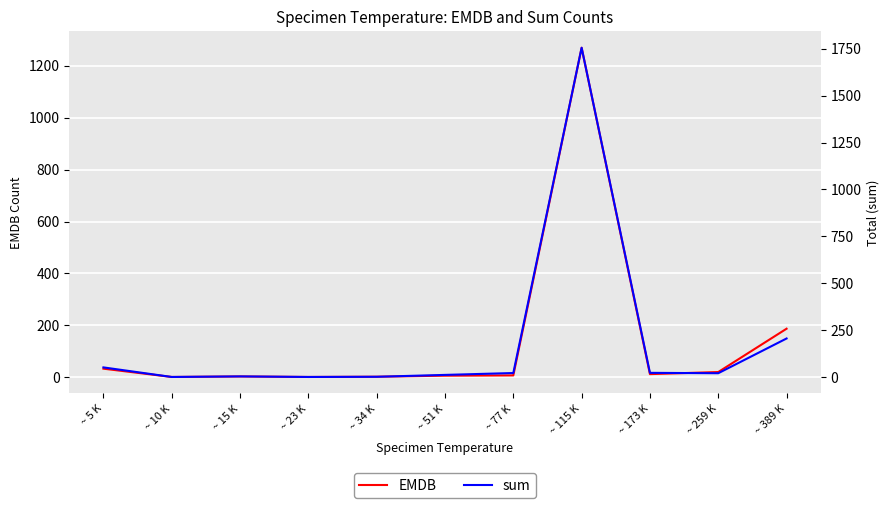

True or false: EMDB and sum cross at least once.

False